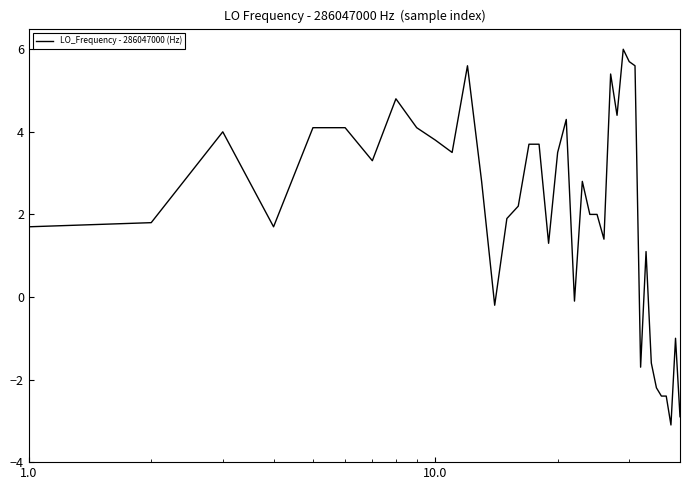

What is the minimum value shown in the chart?

-3.1